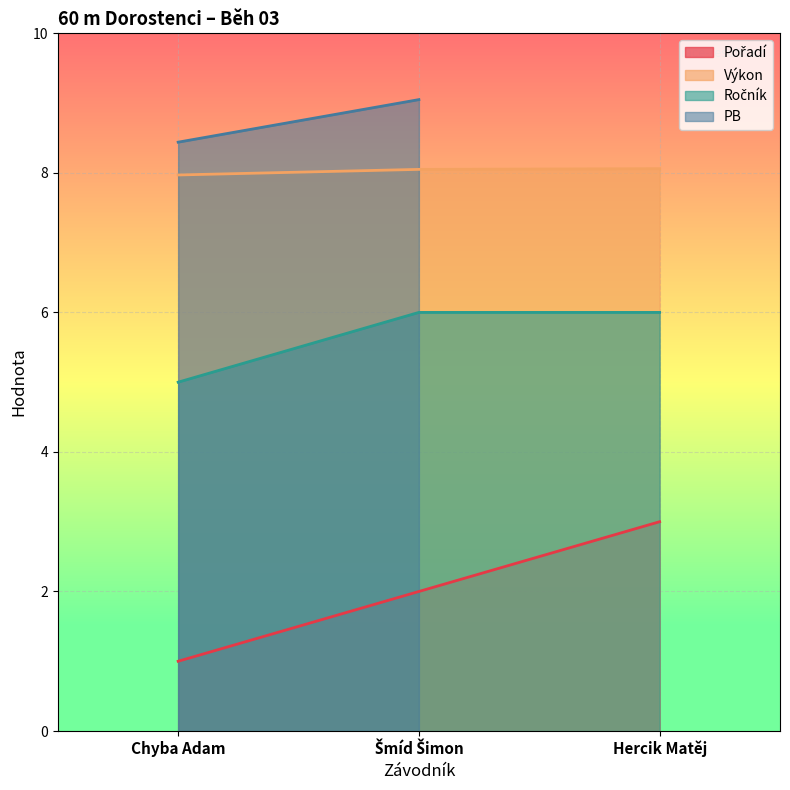

What is the difference between the maximum and minimum values in the Ročník series?

1.0